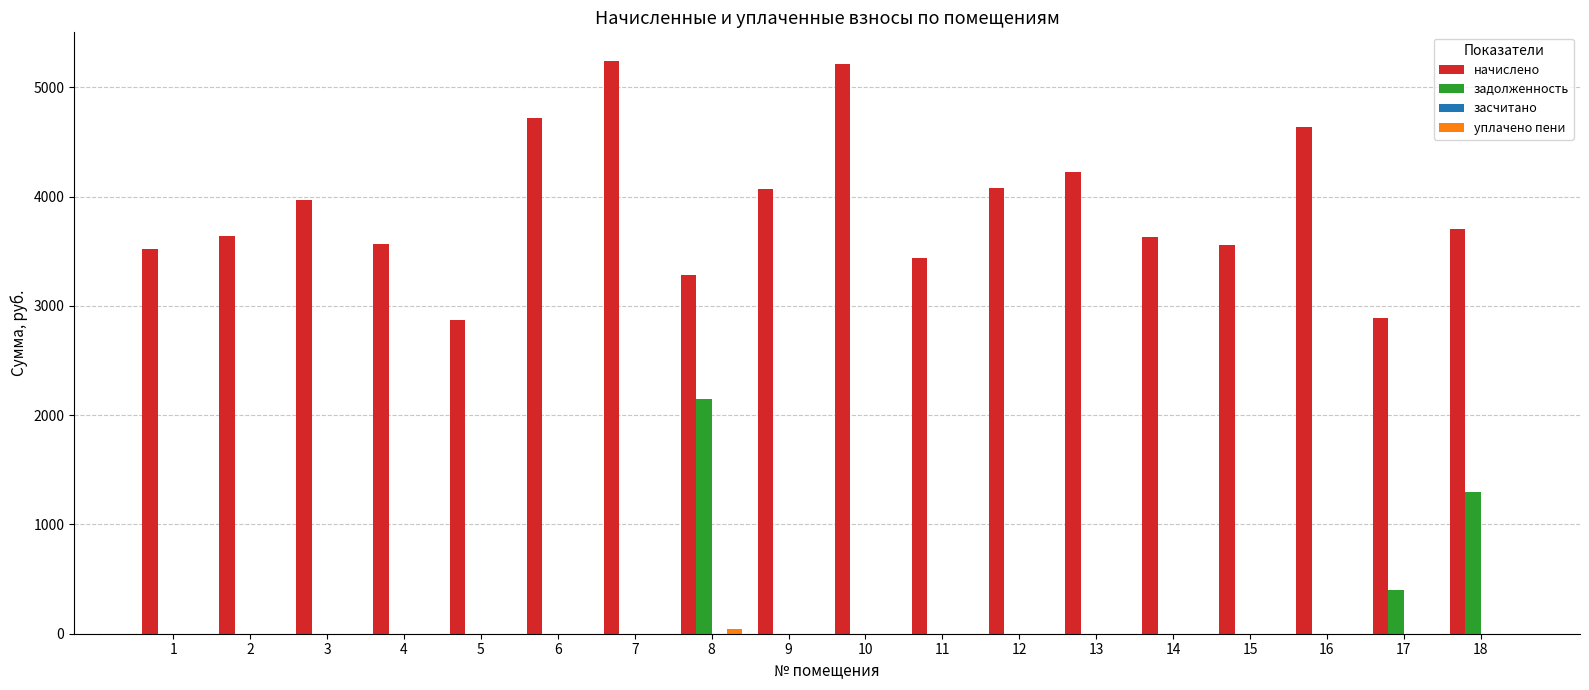

What is the total value across all series at 13?

4222.8